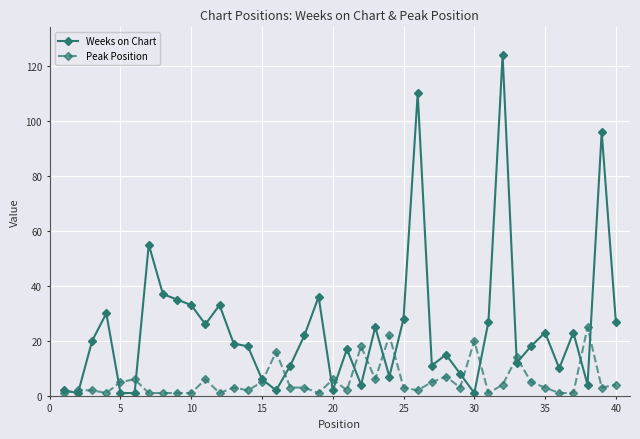

What are all the series names shown in the legend?

Weeks on Chart, Peak Position